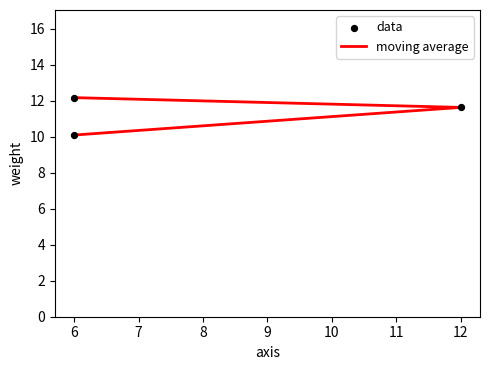

Which series has the largest total across all categories?

moving average